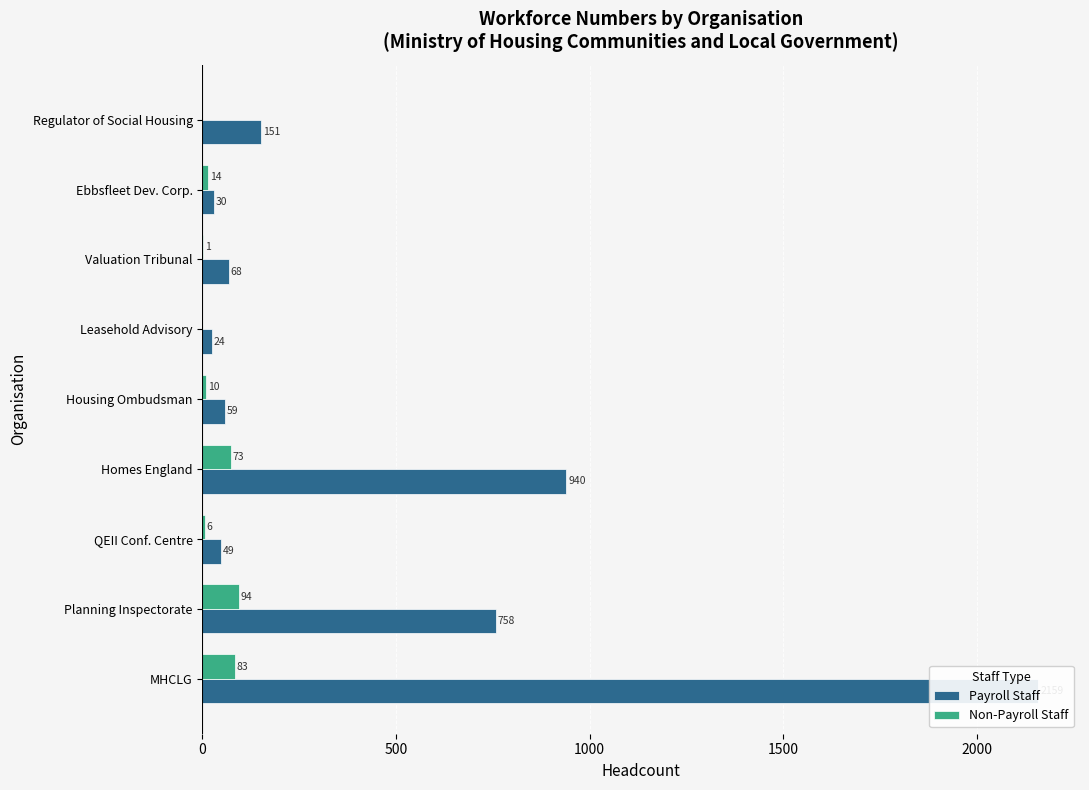

Is the value of Non-Payroll Staff at MHCLG greater than the value of Payroll Staff at Ebbsfleet Dev. Corp.?

Yes